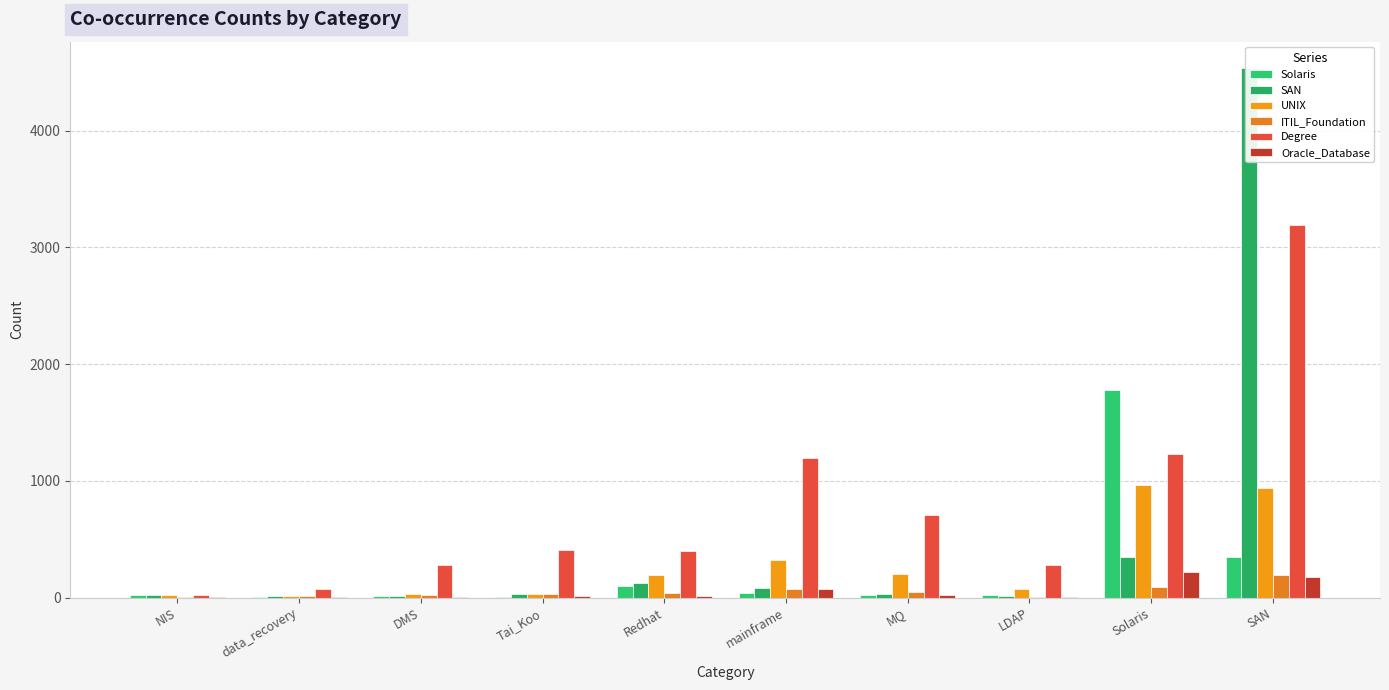

Reading right to left, what are all the values shown in this chart?

Solaris: 351	1776	20	19	40	97	4	11	7	23
SAN: 4537	351	17	34	79	124	33	14	9	21
UNIX: 942	965	74	200	320	195	27	32	12	23
ITIL_Foundation: 194	86	2	50	69	42	32	23	17	4
Degree: 3196	1227	278	708	1193	402	408	280	70	24
Oracle_Database: 176	216	5	19	71	9	17	6	4	3